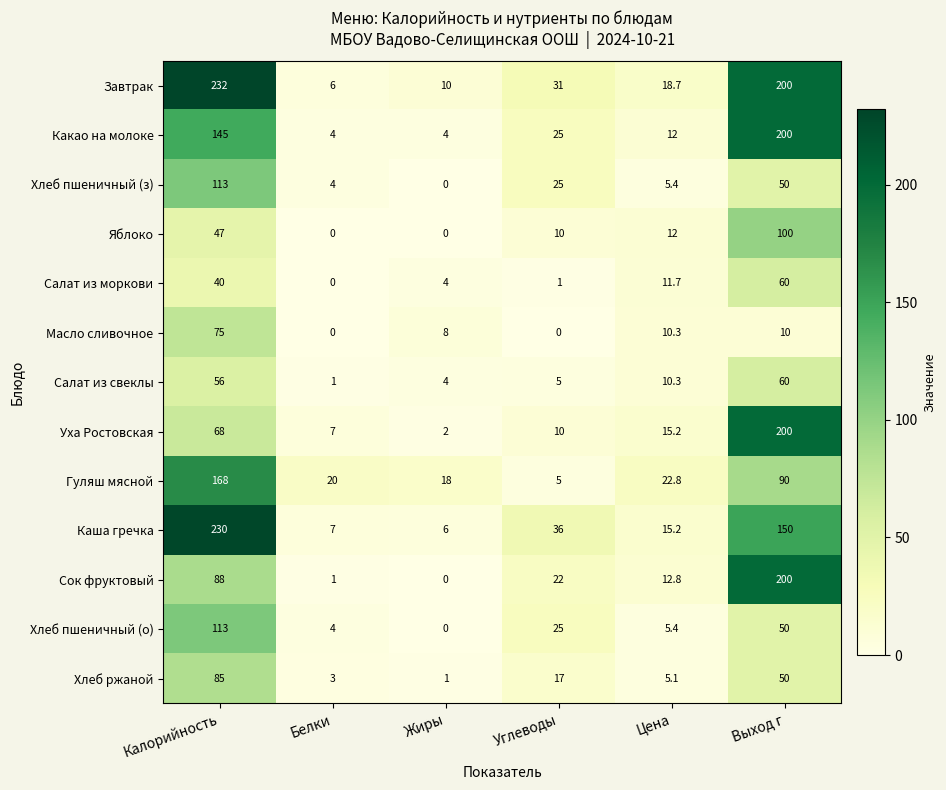

What is the spread (max minus min) of values at Цена?

17.7